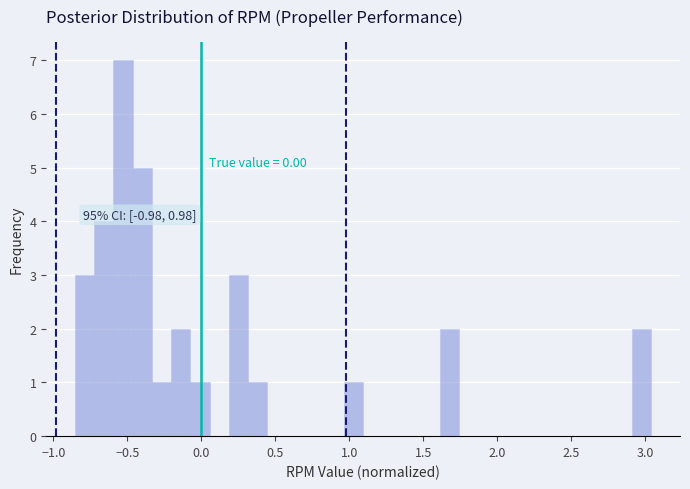

Read against the x-axis, roughly where is the centre of the tallest bar?

-0.55